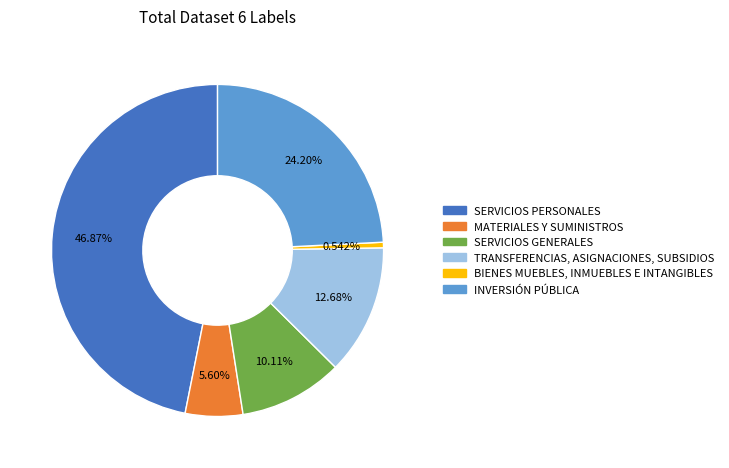

Is there a majority slice in this chart?

No